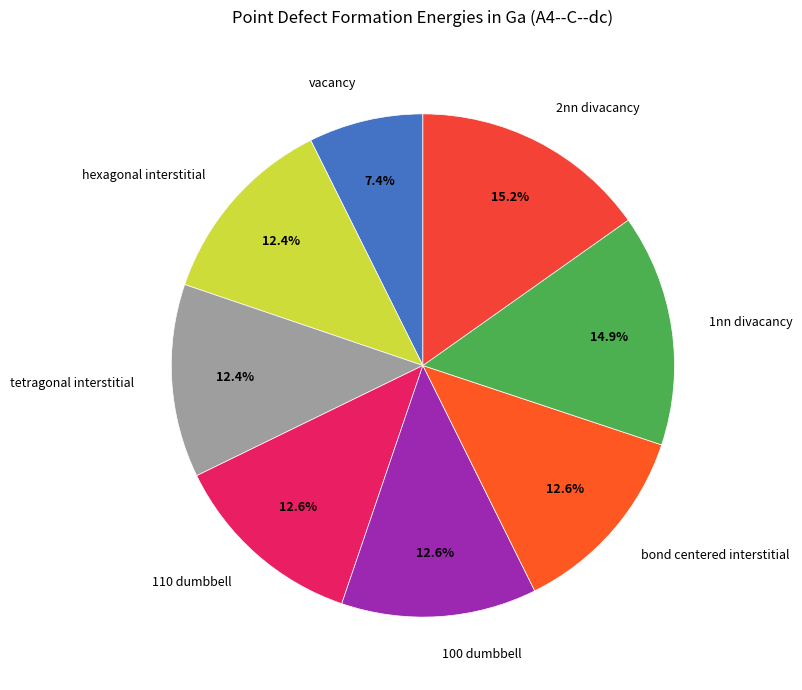

Which has a higher value, 1nn divacancy or bond centered interstitial?

1nn divacancy